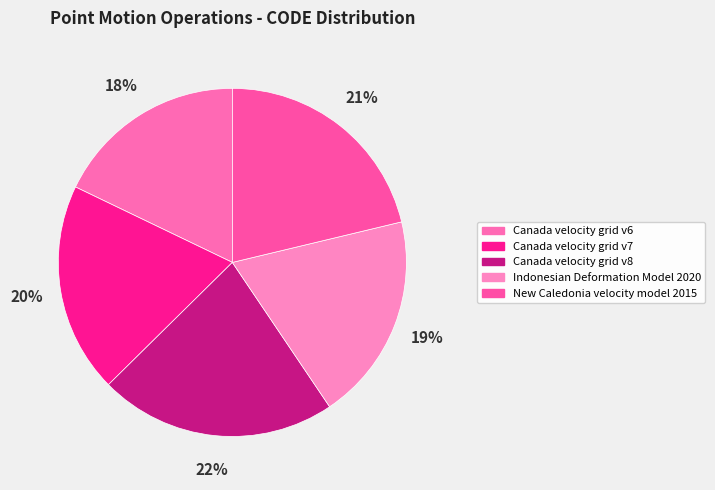

What portion of the pie excludes Canada velocity grid v8?

78.0%